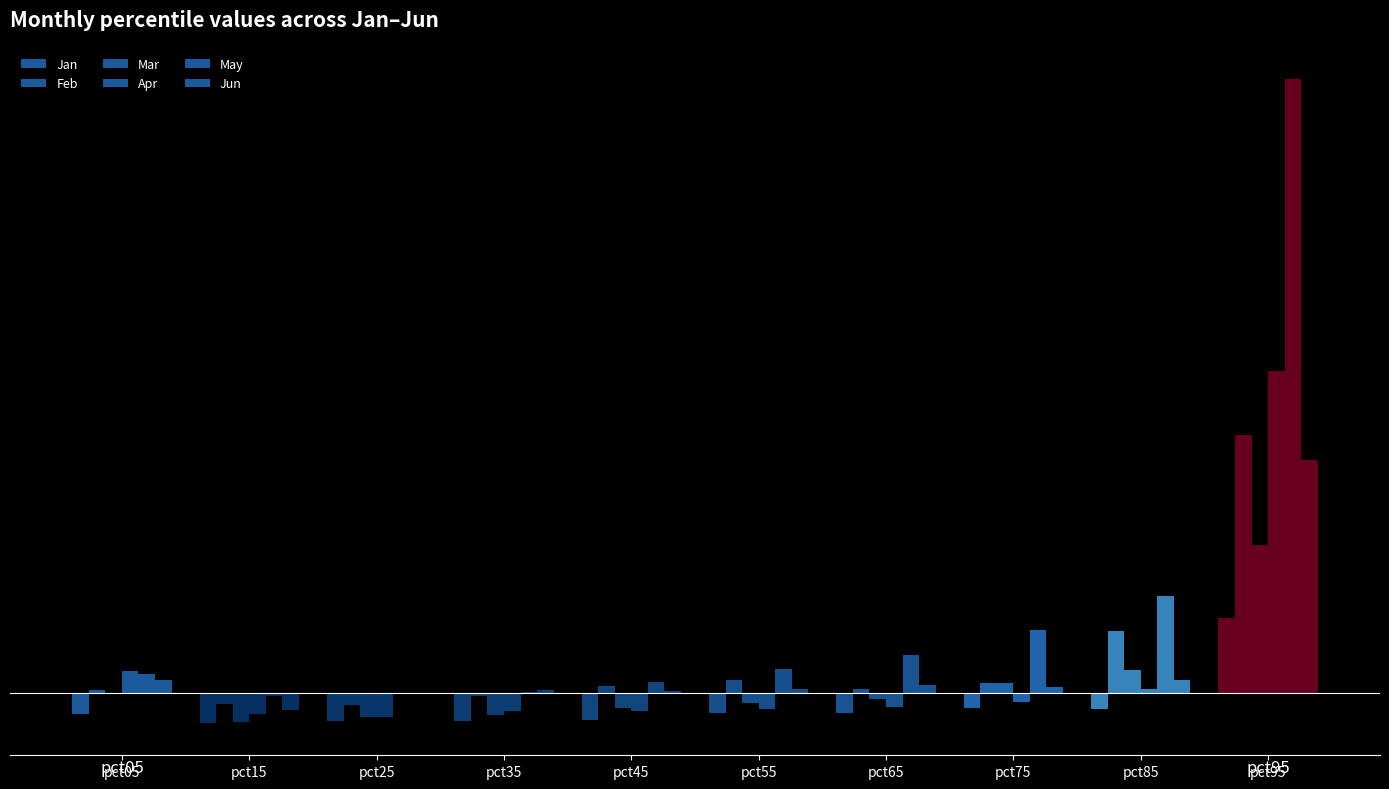

At which label does Jun first exceed 0?

pct05